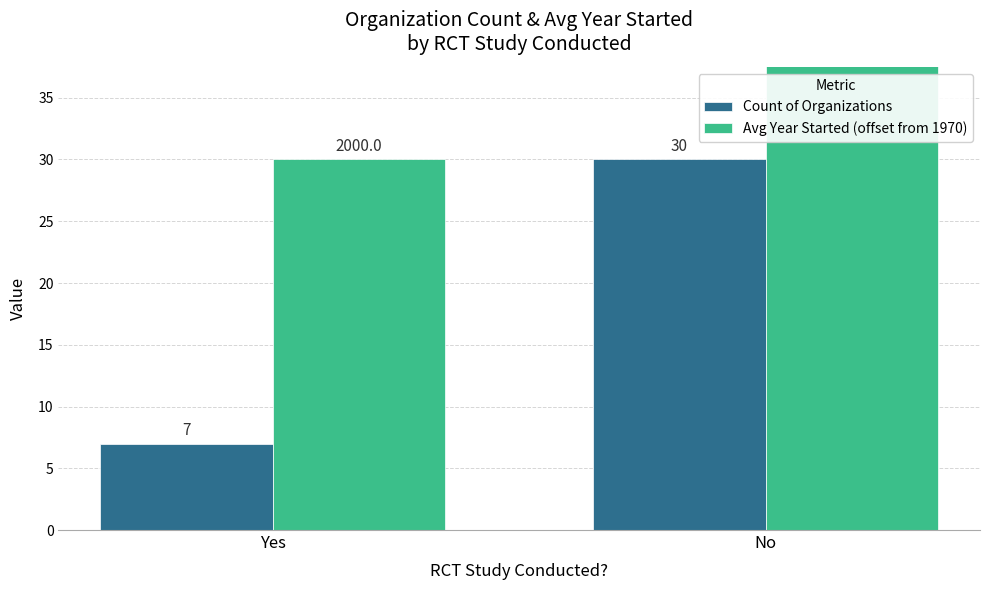

Reading left to right, extract all data points from this chart.

Count of Organizations: 7.0	30.0
Avg Year Started (offset from 1970): 30.0	42.1